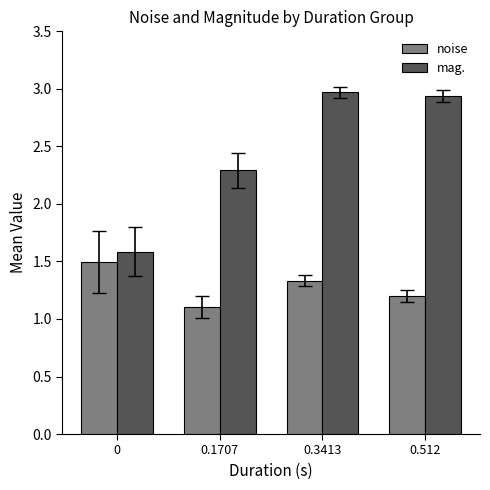

What is the sum of the mag. values at 0.1707 and 0.3413?

5.3